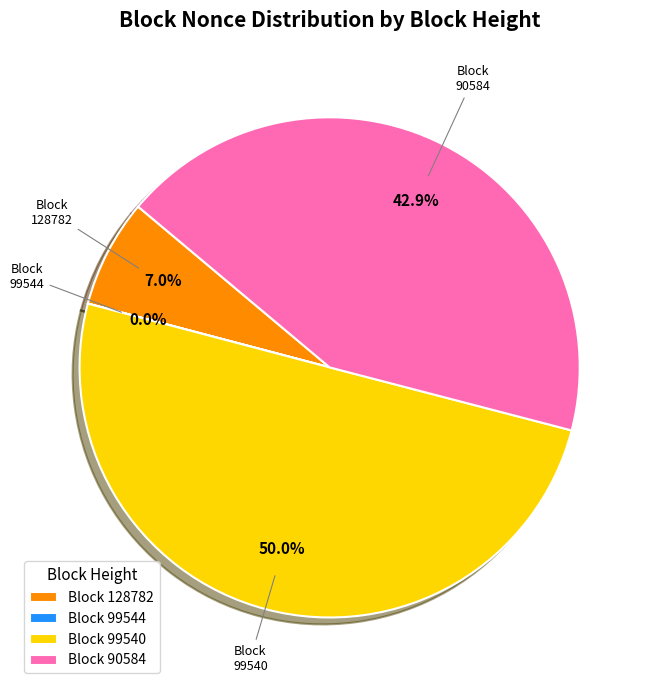

To the nearest percent, what is the difference between the largest and smallest slice percentages?

50%